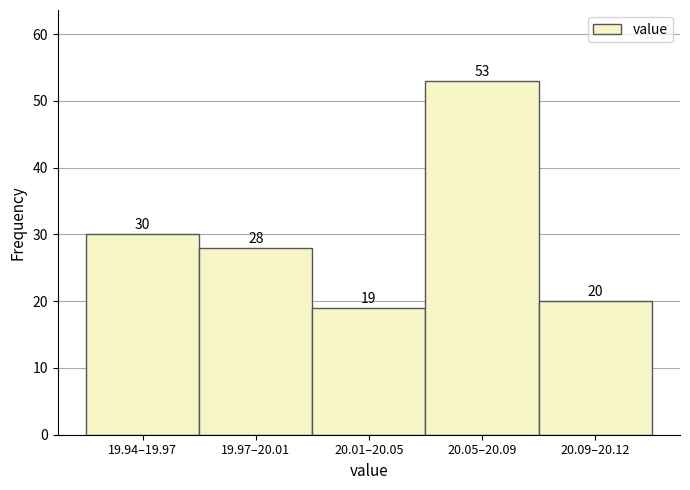

Reading left to right, what are all the values shown in this chart?

19.94–19.97=30	19.97–20.01=28	20.01–20.05=19	20.05–20.09=53	20.09–20.12=20